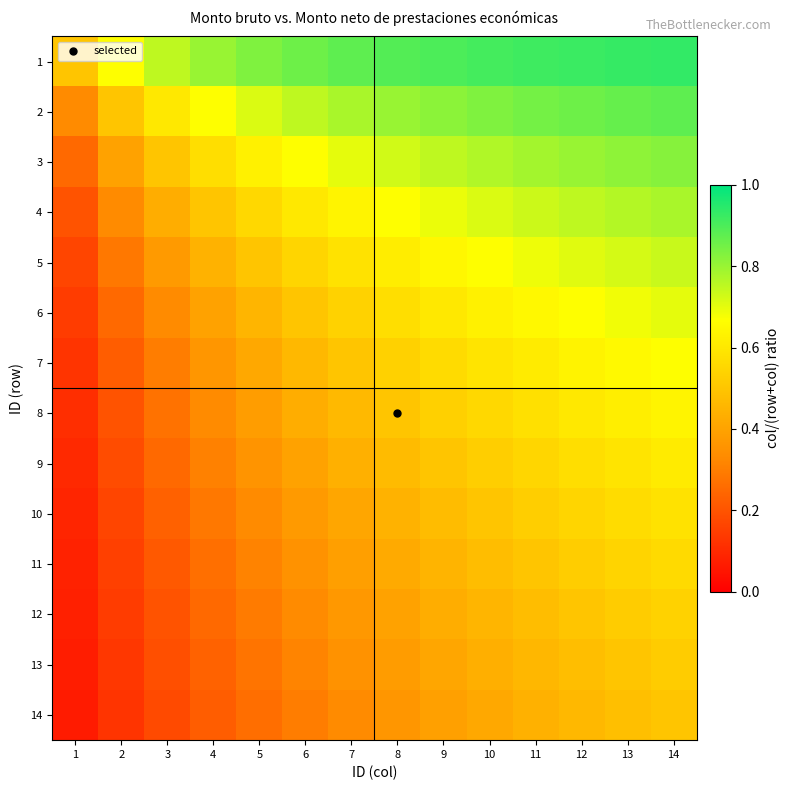

How many series are shown in this chart?

14